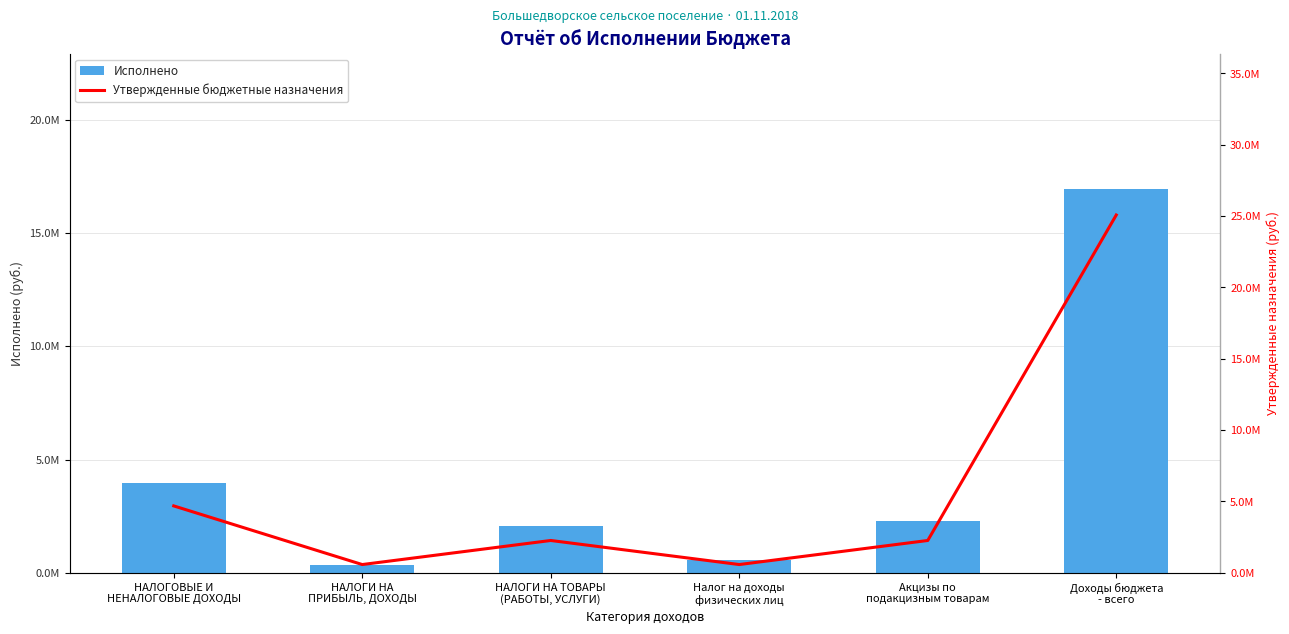

Which series changed the most between Налог на доходы
физических лиц and Акцизы по
подакцизным товарам?

Исполнено